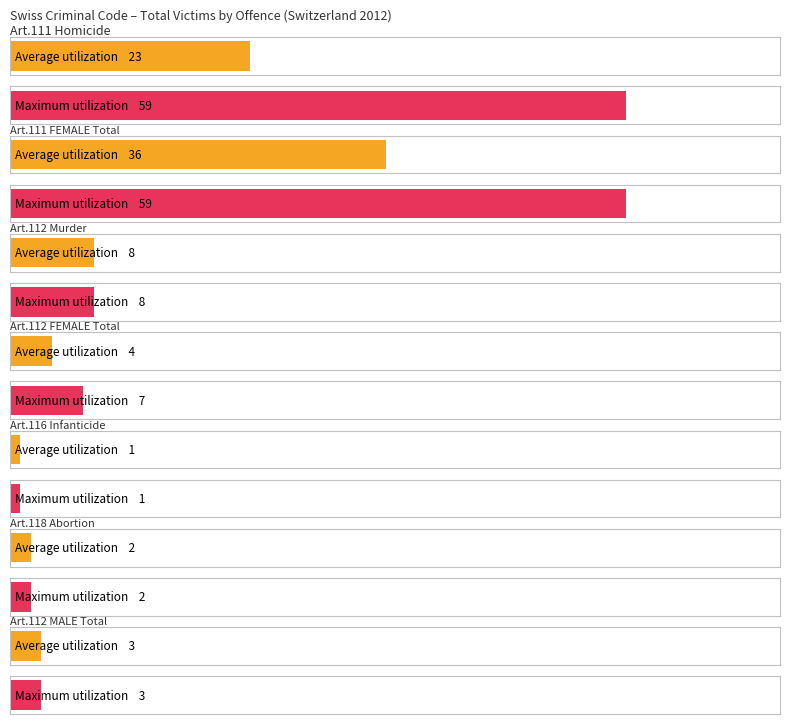

What is the sum of the Maximum utilization values at Art.111 Intentional homicide and Art.111 FEMALE Total?

118